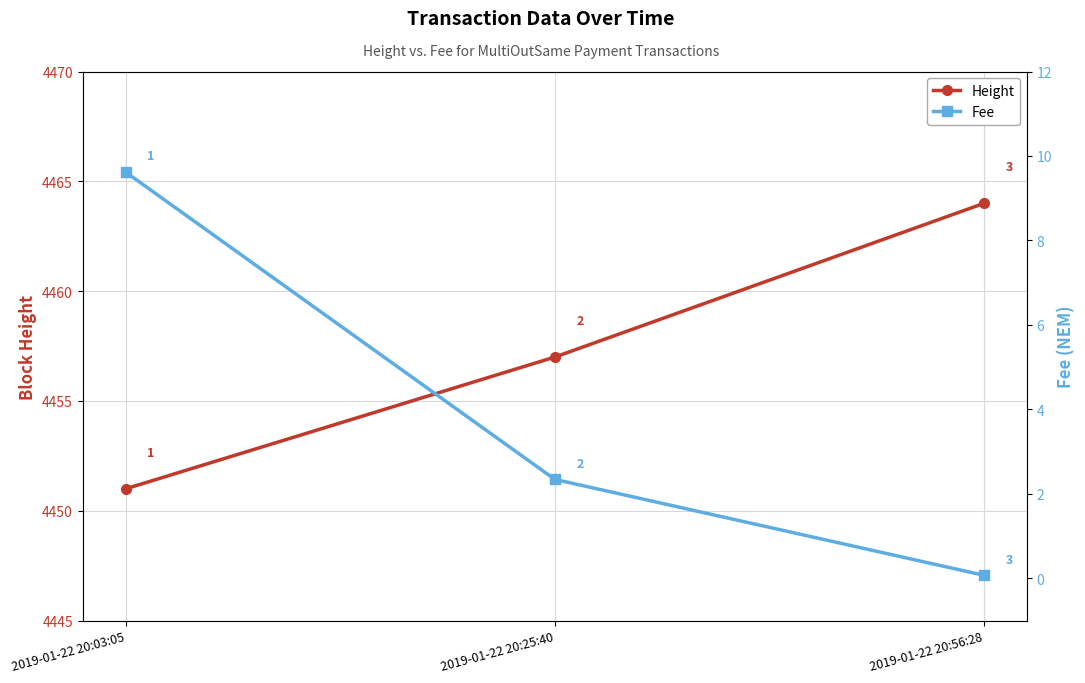

Which series has the largest total across all categories?

Height